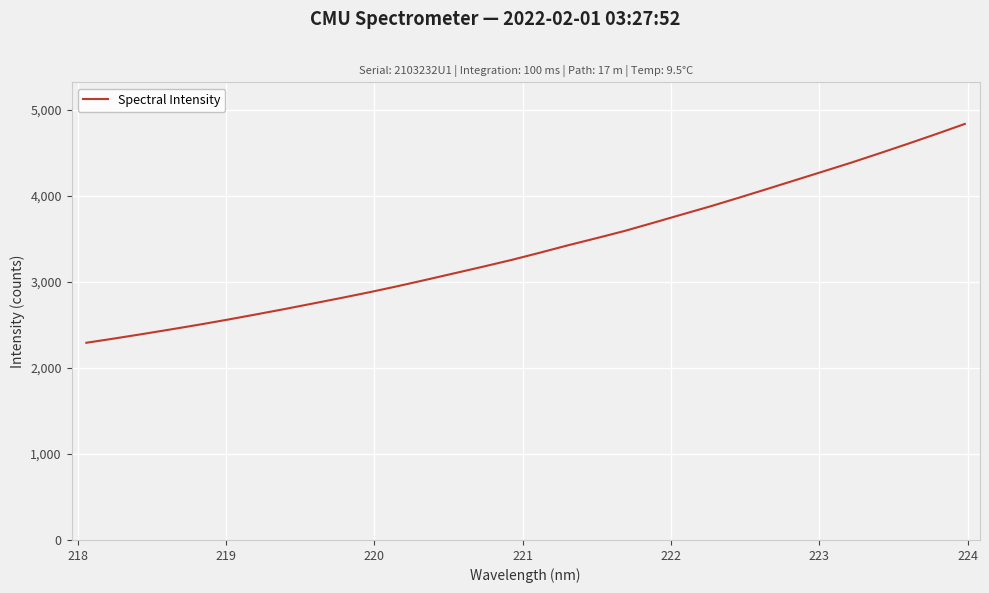

What is the maximum value shown in the chart?

4832.8